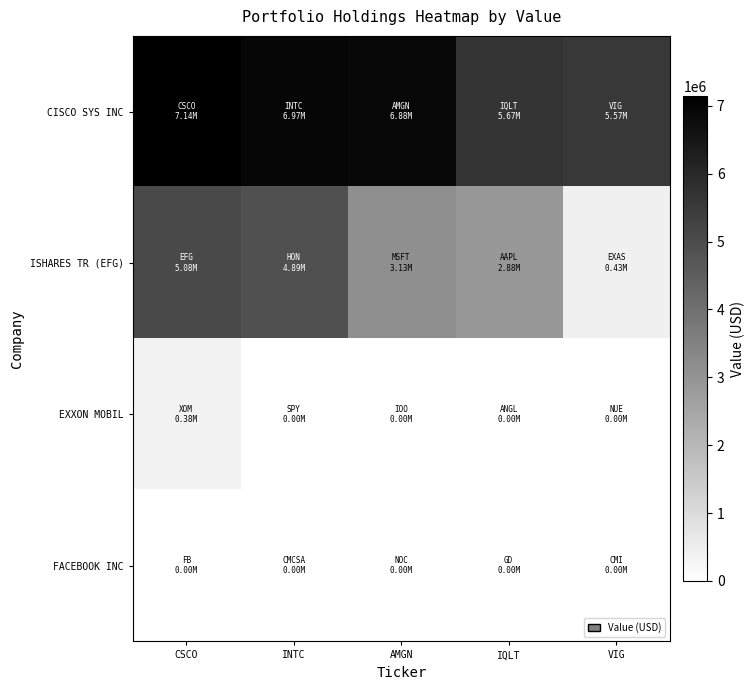

Reading right to left, list all the values displayed in this chart.

CISCO SYS INC: VIG=5567000	IQLT=5672000	AMGN=6876000	INTC=6968000	CSCO=7139000
ISHARES TR (EFG): VIG=433000	IQLT=2878000	AMGN=3133000	INTC=4895000	CSCO=5076000
EXXON MOBIL: VIG=0	IQLT=0	AMGN=0	INTC=0	CSCO=384000
FACEBOOK INC: VIG=0	IQLT=0	AMGN=0	INTC=0	CSCO=0